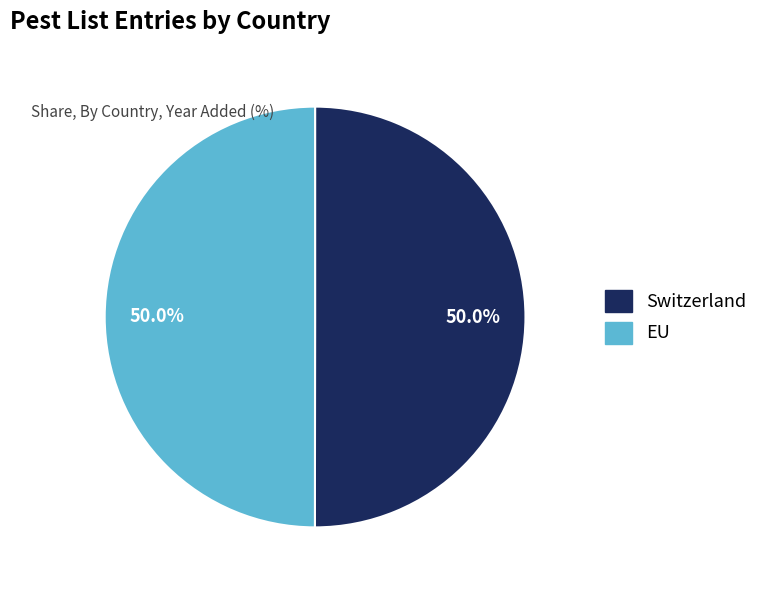

What is the total percentage of Switzerland and EU?

100.0%